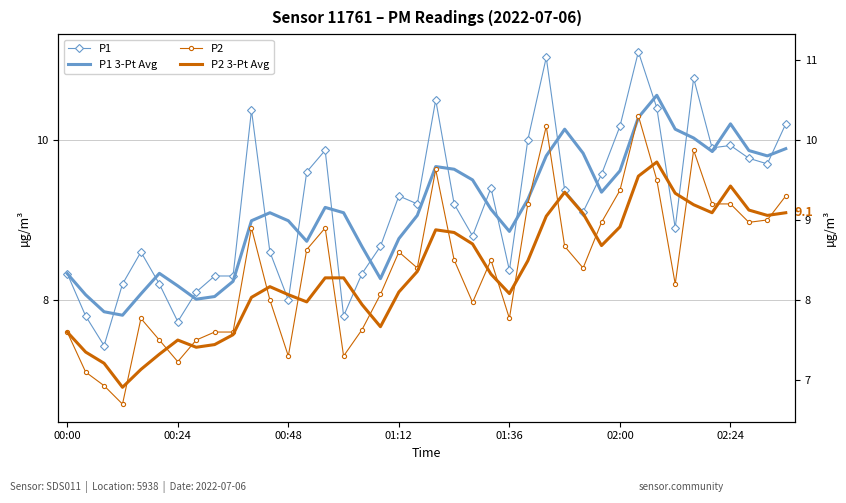

How many times do P2 3-Pt Avg and P1 cross each other?

6